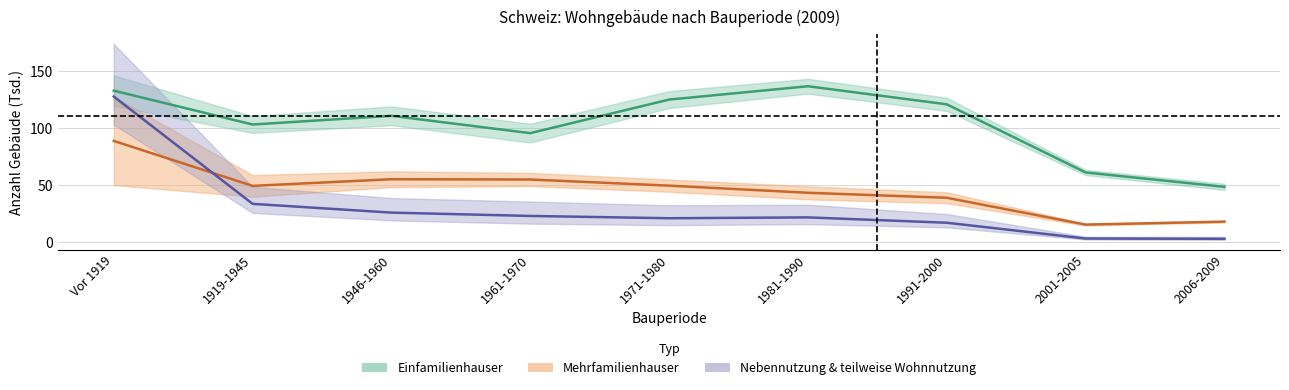

True or false: Wohngebaeude mit Nebennutzung has a value of 51.6 at 1919-1945.

False